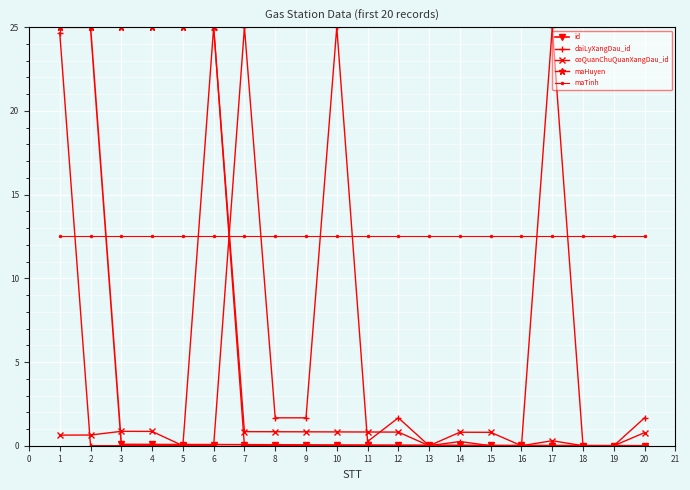

True or false: coQuanChuQuanXangDau_id and daiLyXangDau_id cross at least once.

True